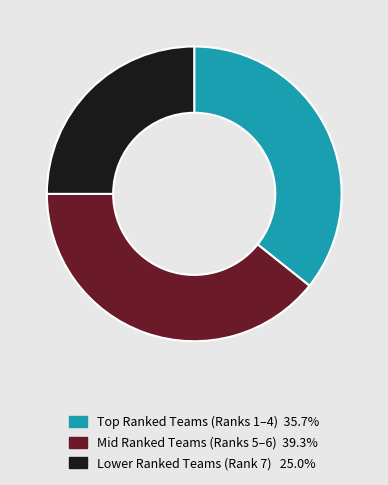

Is there a majority slice in this chart?

No